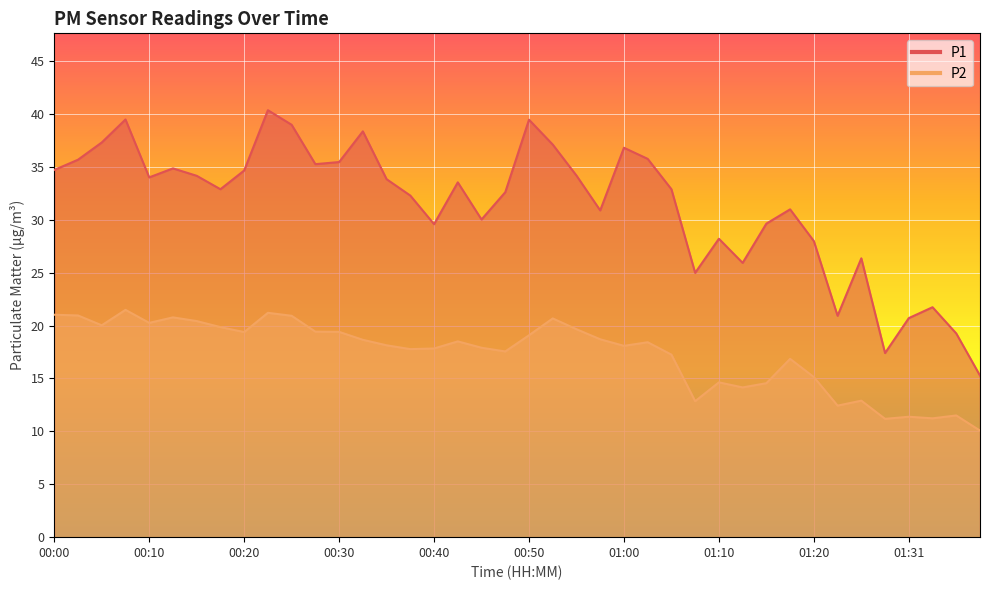

Rank the categories by P1 value from highest to lowest.

00:22, 00:07, 00:50, 00:25, 00:32, 00:05, 00:53, 01:00, 01:03, 00:02, 00:30, 00:27, 00:12, 00:00, 00:20, 00:55, 00:15, 00:10, 00:35, 00:43, 00:17, 01:05, 00:48, 00:37, 01:18, 00:58, 00:45, 01:15, 00:40, 01:10, 01:20, 01:25, 01:13, 01:08, 01:33, 01:23, 01:31, 01:36, 01:28, 01:38